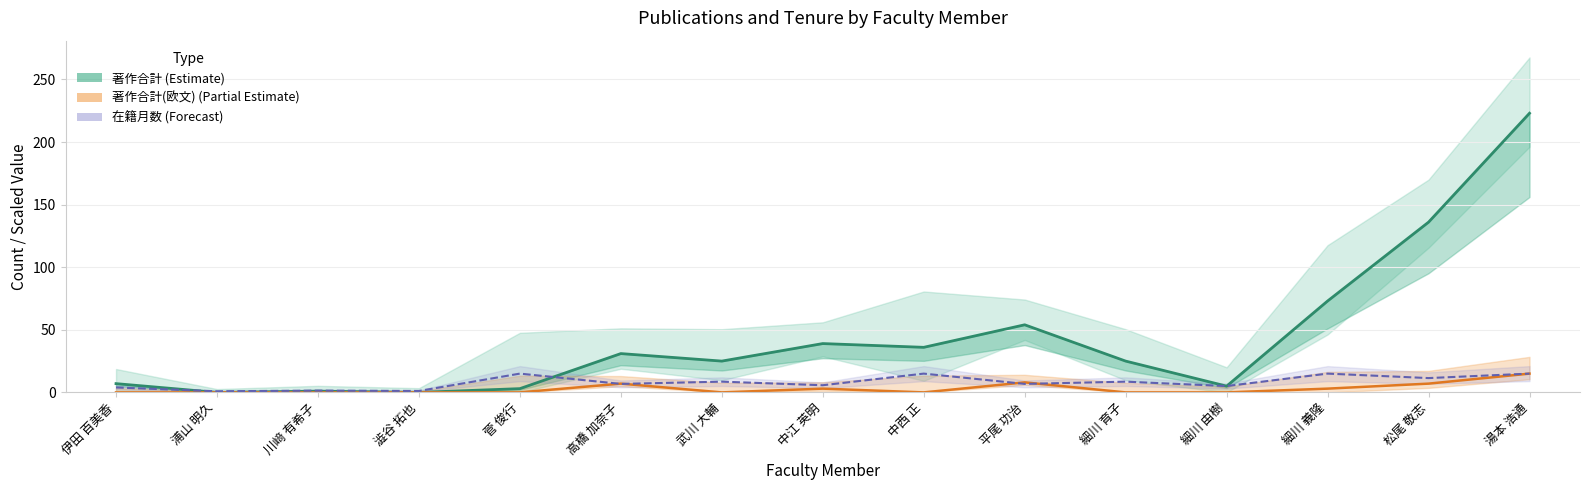

Reading left to right, transcribe all the data shown in this chart.

著作合計 (Estimate): 7.0	0.0	1.0	0.0	3.0	31.0	25.0	39.0	36.0	54.0	25.0	5.0	73.0	136.0	223.0
著作合計(欧文) (Partial Estimate): 0.0	0.0	0.0	0.0	0.0	7.0	0.0	3.0	0.0	8.0	0.0	0.0	3.0	7.0	15.0
在籍月数 (scaled, Forecast): 3.9	0.9	1.4	1.1	15.0	6.8	8.6	5.7	15.0	6.8	8.6	5.1	15.0	11.4	15.0